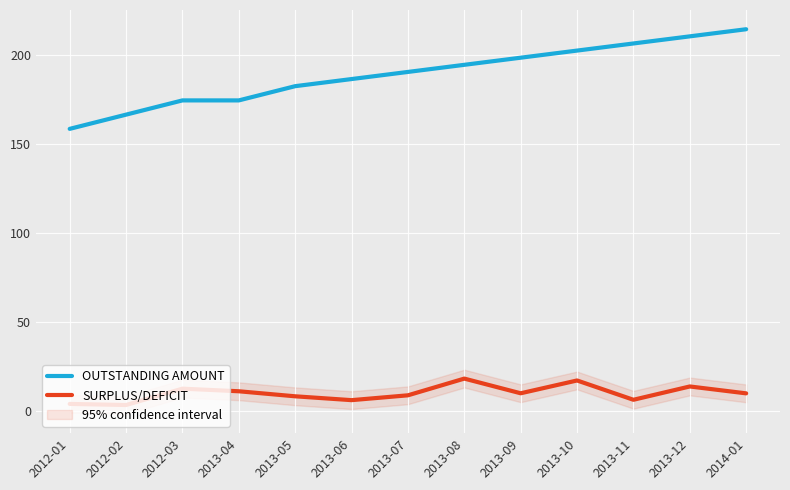

Between 2012-01 and 2012-02, which is larger?

2012-02